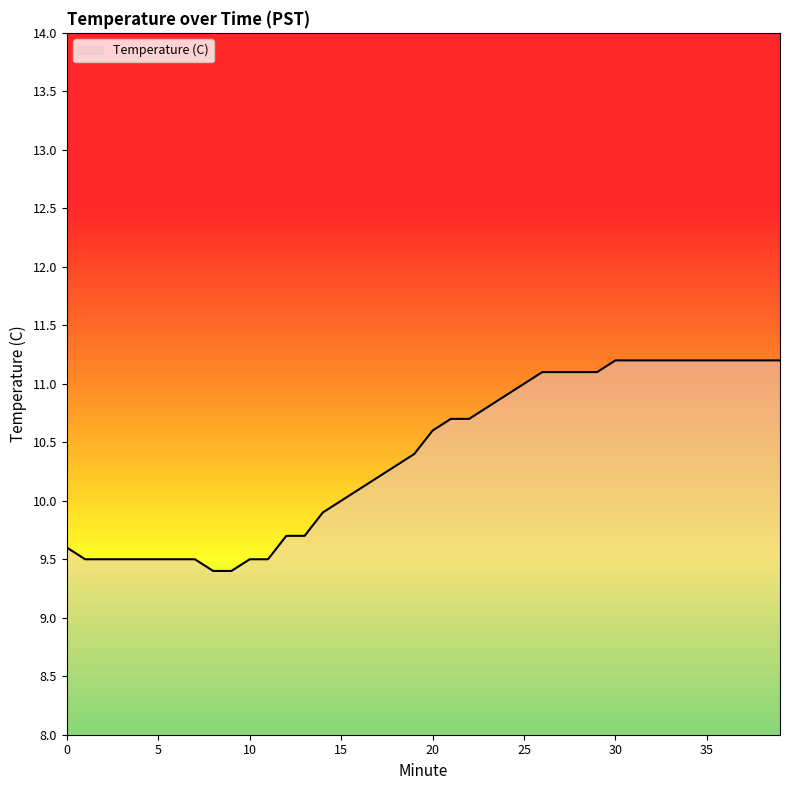

What is the minimum value shown in the chart?

9.4